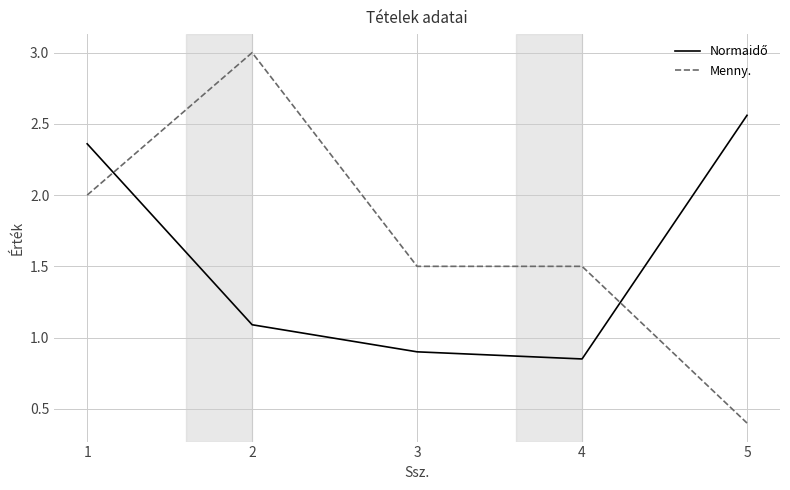

Which series has the largest range (max minus min)?

Menny.